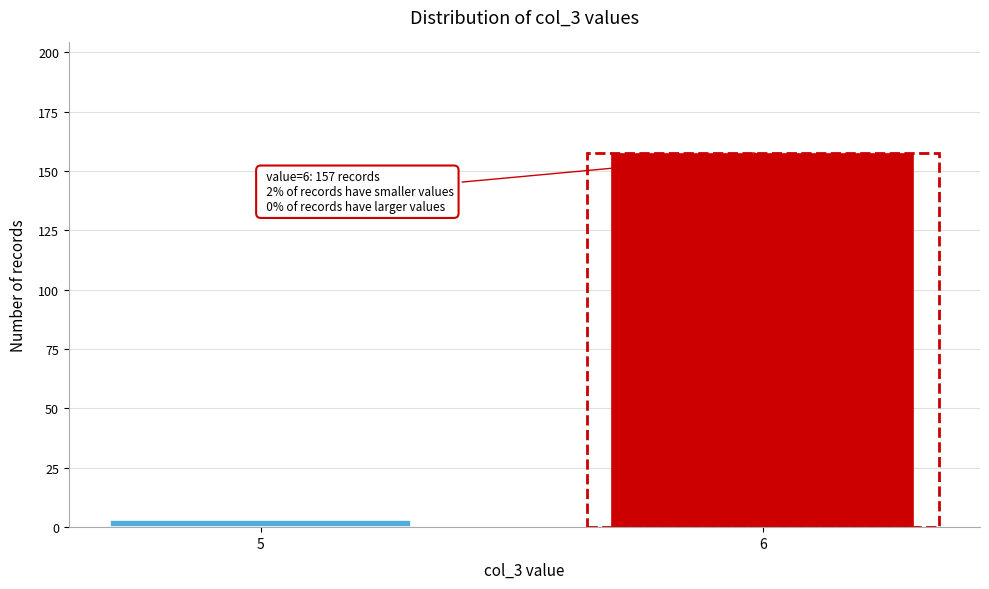

Reading right to left, list all the values displayed in this chart.

157	3